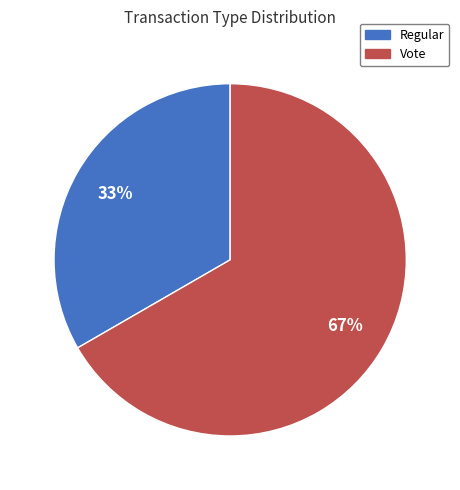

Rank the categories by value from lowest to highest.

Regular, Vote